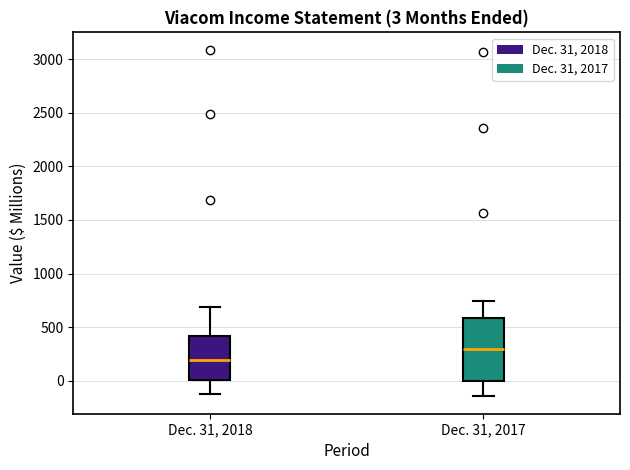

Which box's median line is the highest?

Dec. 31, 2017